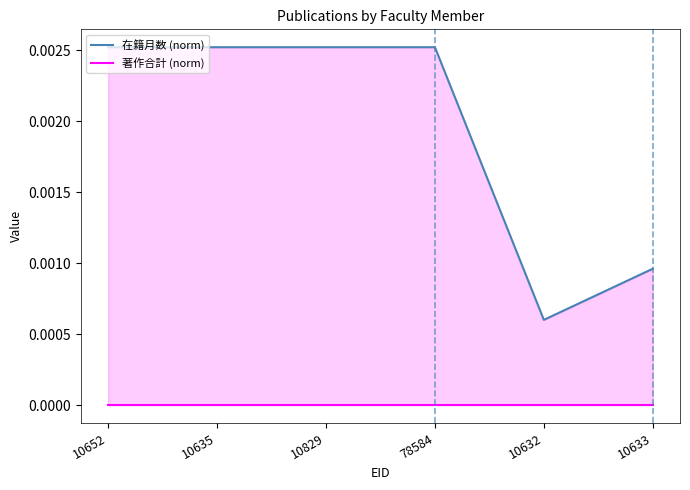

Which series has the largest total across all categories?

在籍月数 (norm)